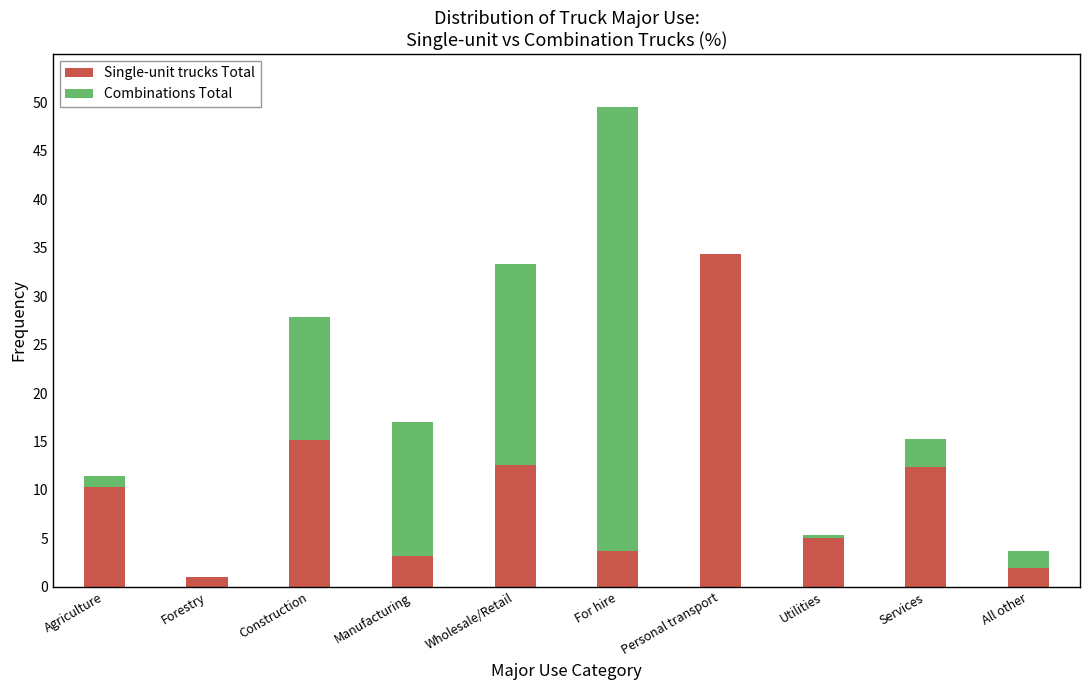

Where does the Single-unit trucks Total series first go above 10?

Agriculture